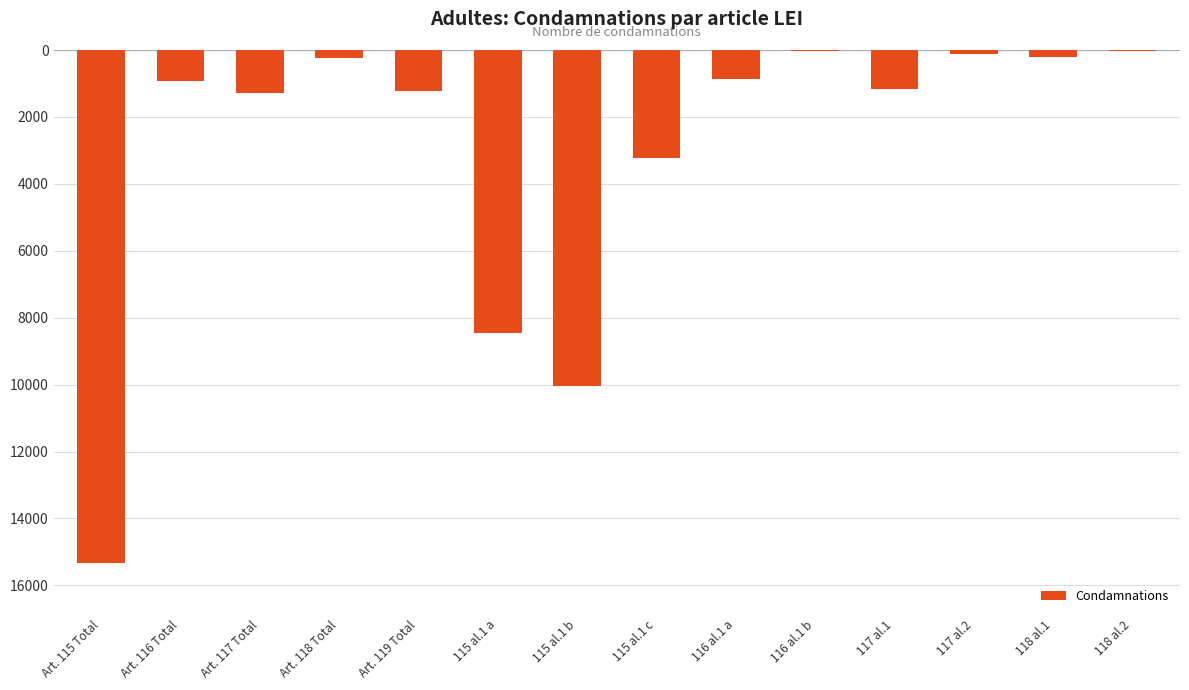

Between 117 al.2 and Art. 118 Total, which is larger?

117 al.2